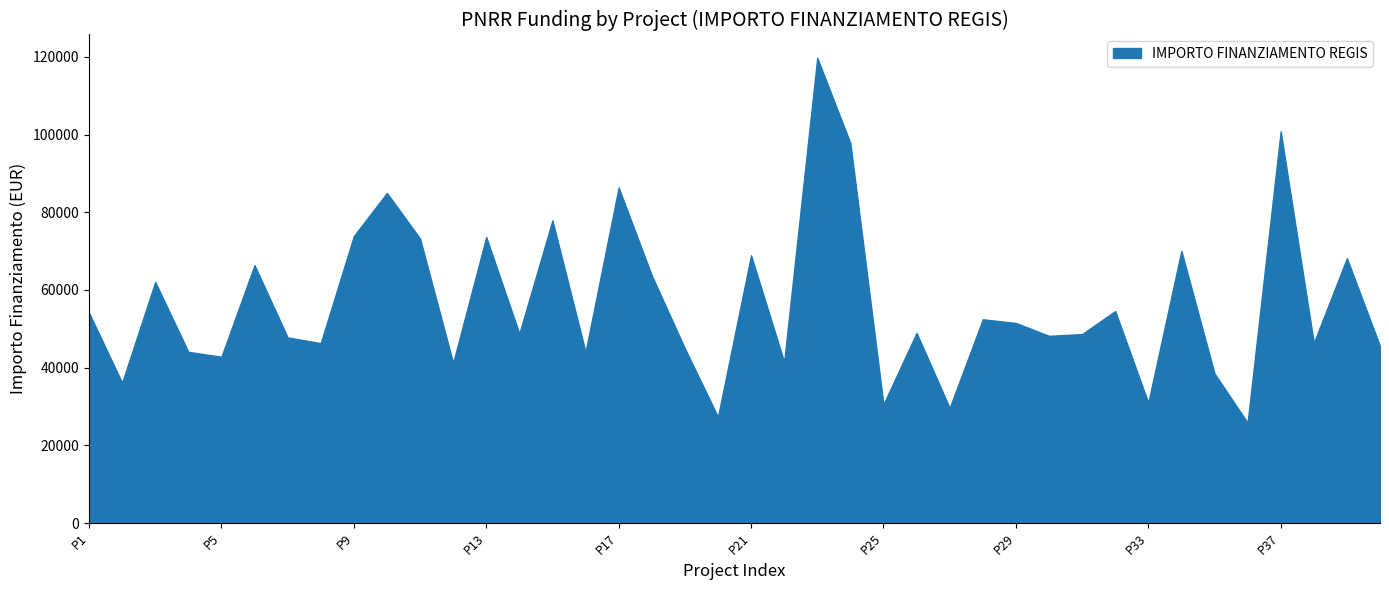

What is the approximate value at P37?

100847.1